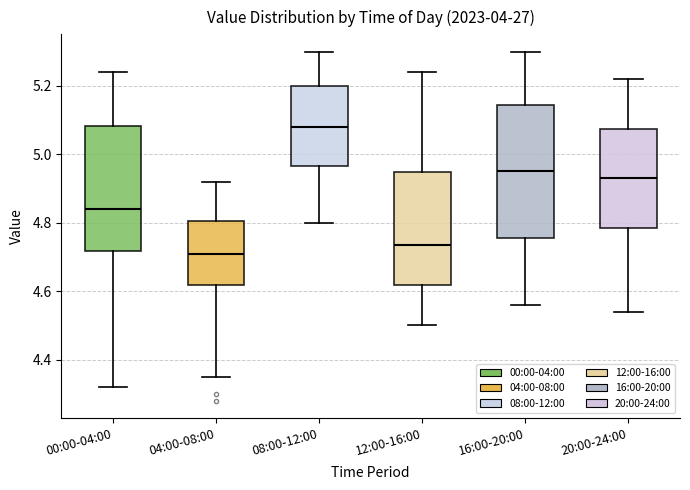

Which box has the lowest median line?

04:00-08:00